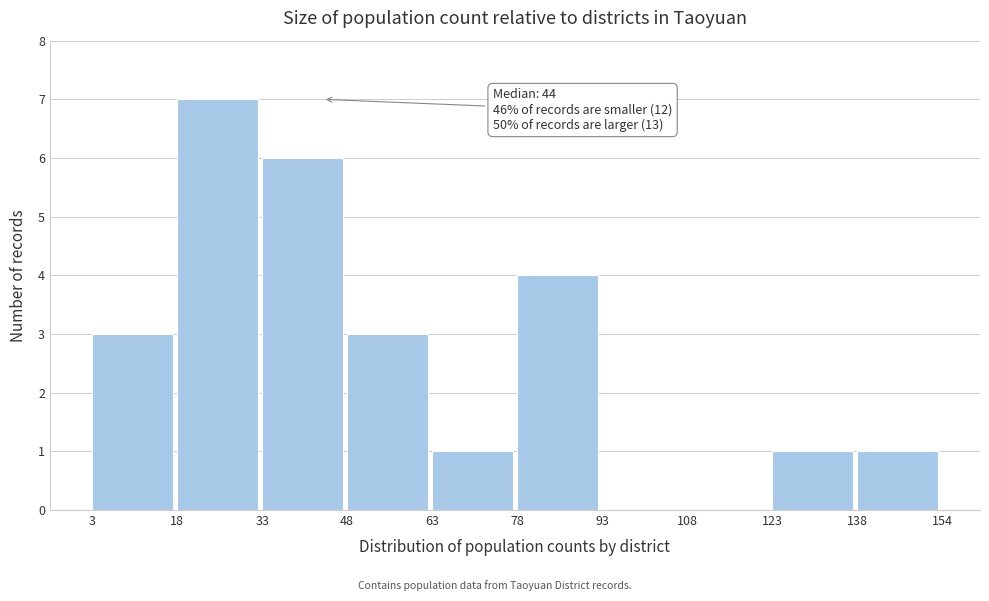

Over which range of the x-axis is the bar tallest?

18 to 33